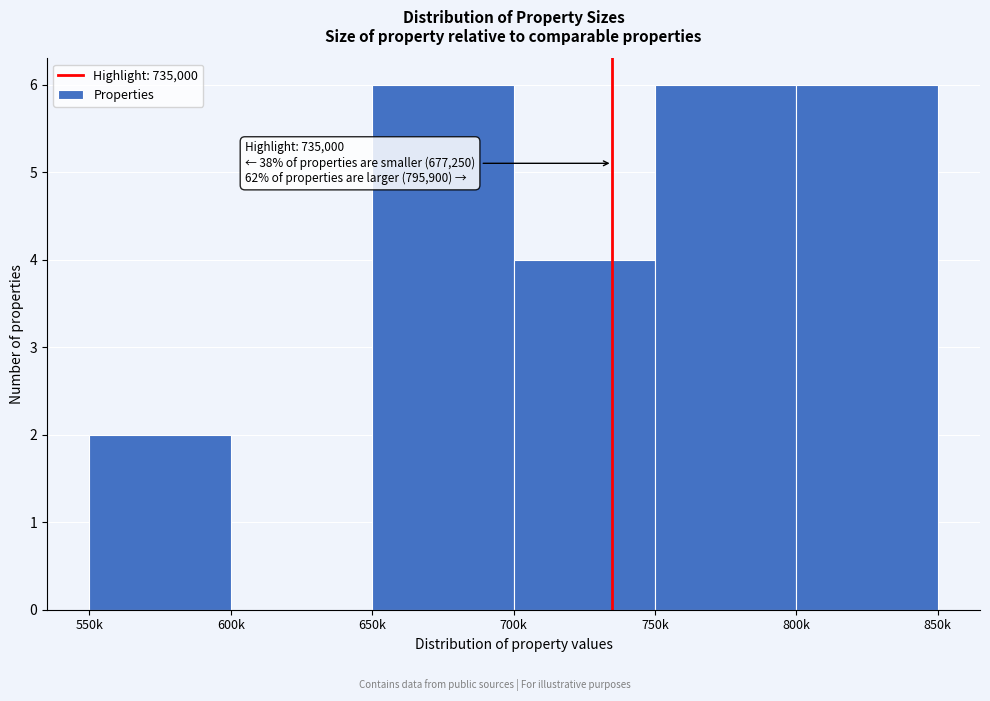

Reading left to right, list all the values displayed in this chart.

550k=2	600k=0	650k=6	700k=4	750k=6	800k=6